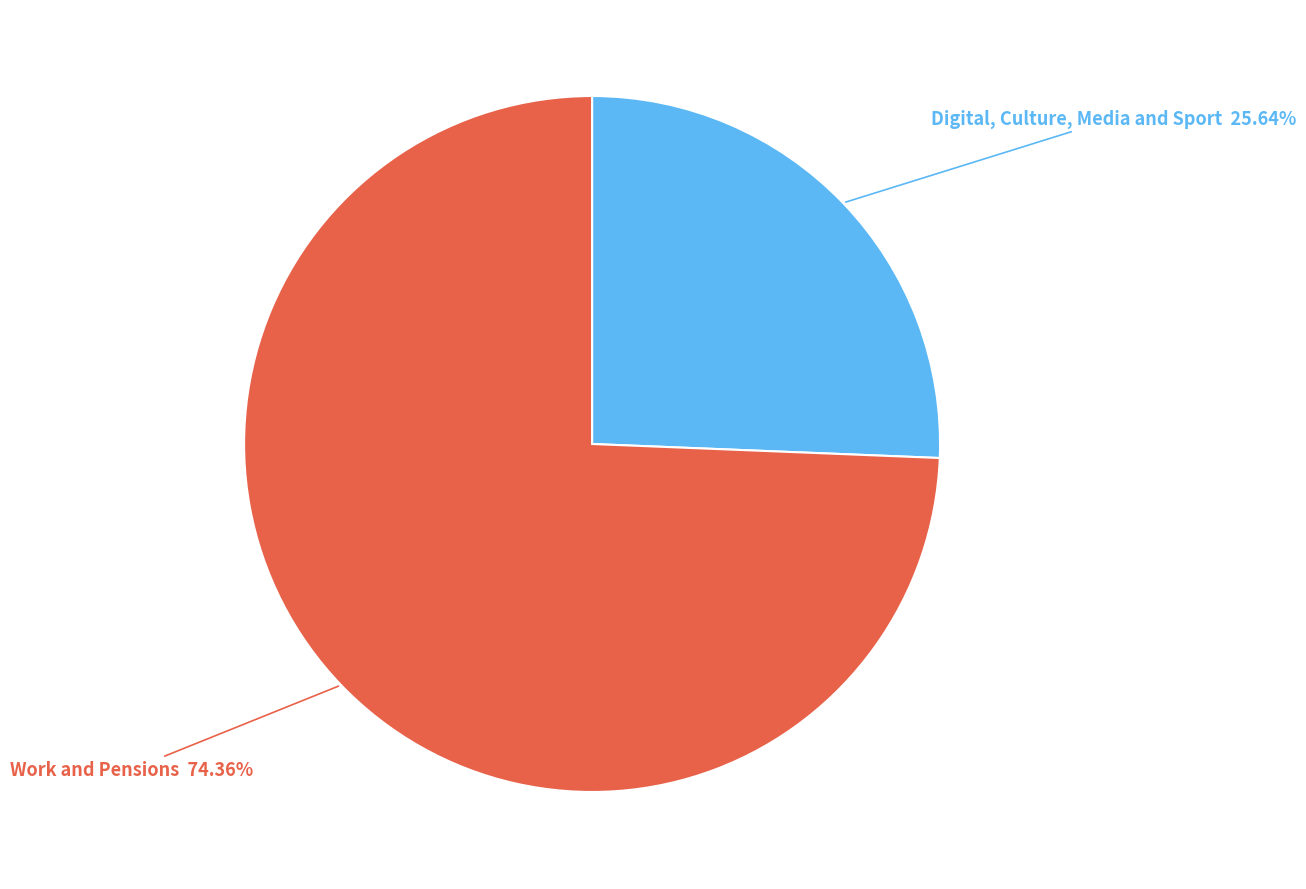

Is it true that Digital, Culture, Media and Sport is 34% of the pie?

False